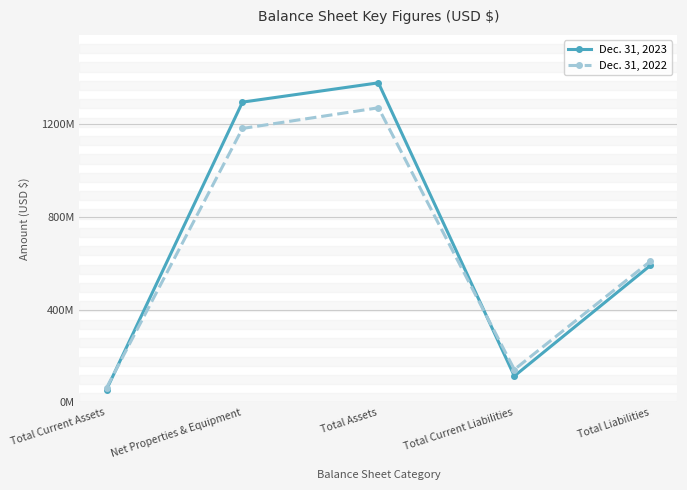

What are all the series names shown in the legend?

Dec. 31, 2023, Dec. 31, 2022